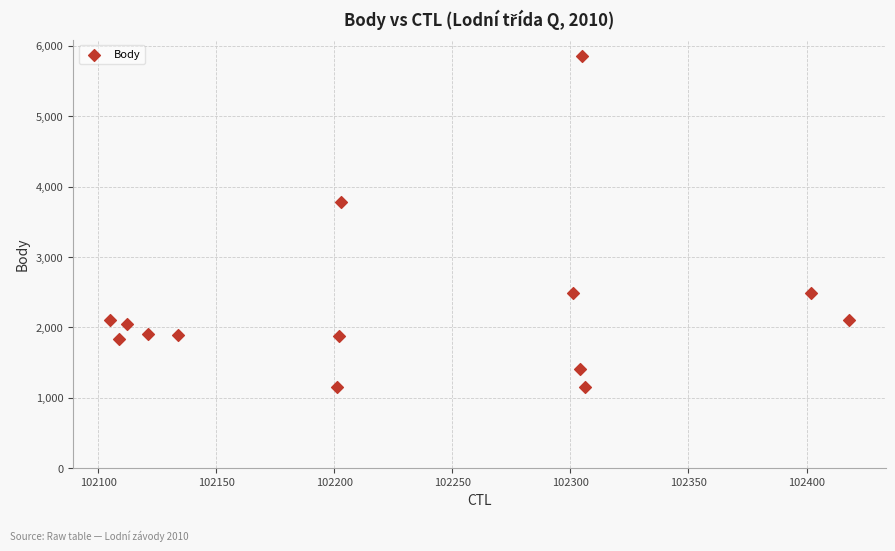

What Y value in the scatter plot is closest to 3503?

3784